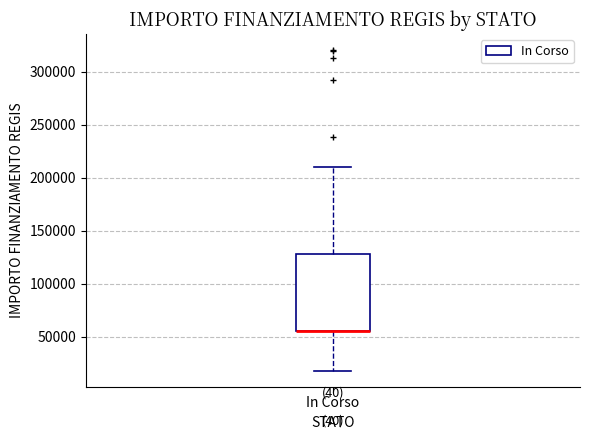

Where does the upper whisker of the box for In Corso end on the y-axis? The values are not printed on the chart, so give them approximately, as read against the axis.

210000